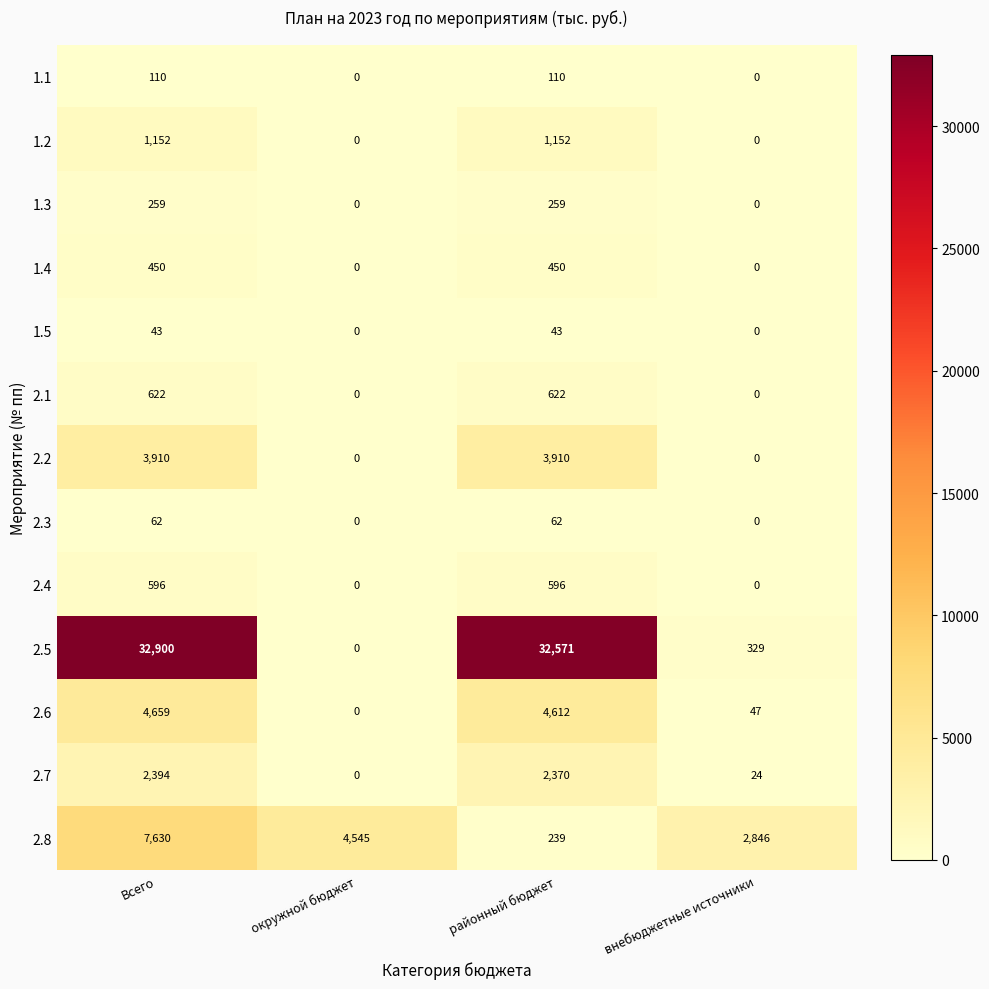

At which category is the sum across all series the highest?

Всего